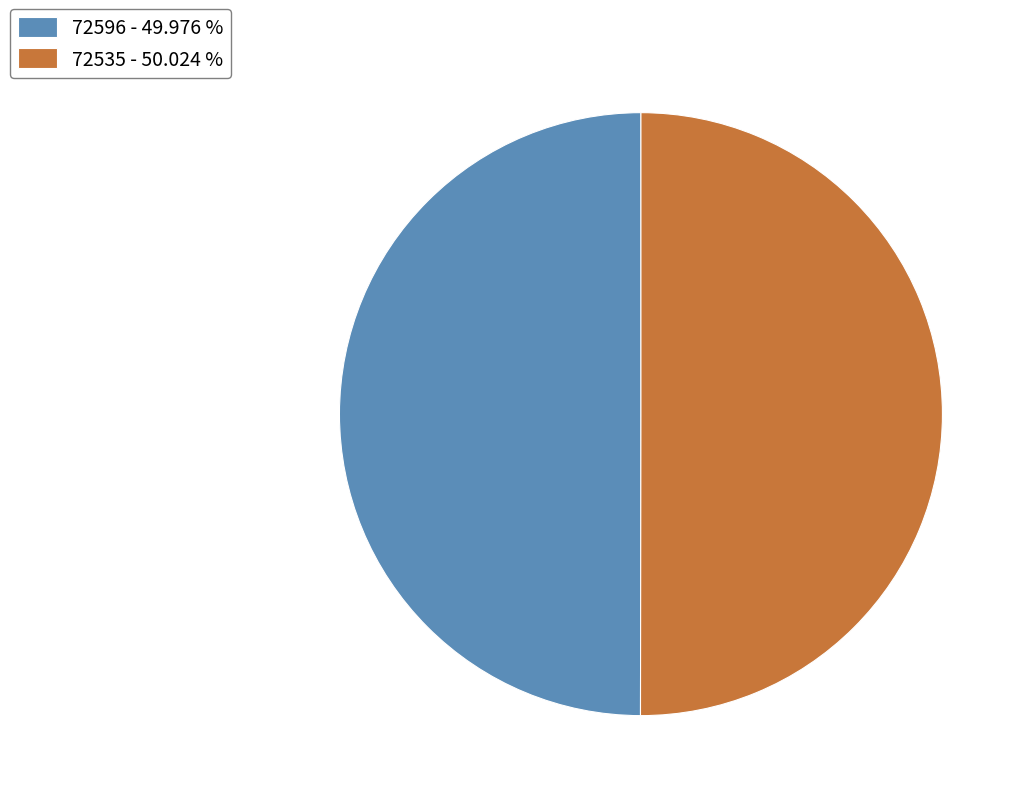

What is the ratio of the value at 72596 - 49.976 % to the value at 72535 - 50.024 %?

1.0